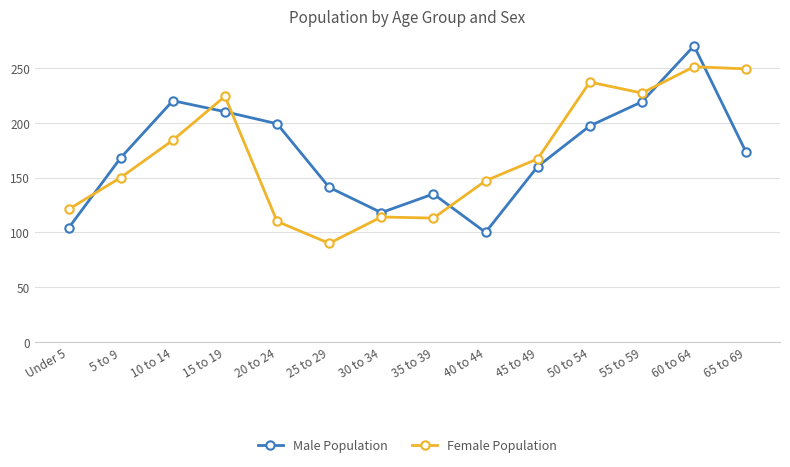

Read the Male Population value at 40 to 44, to the nearest 10.

100